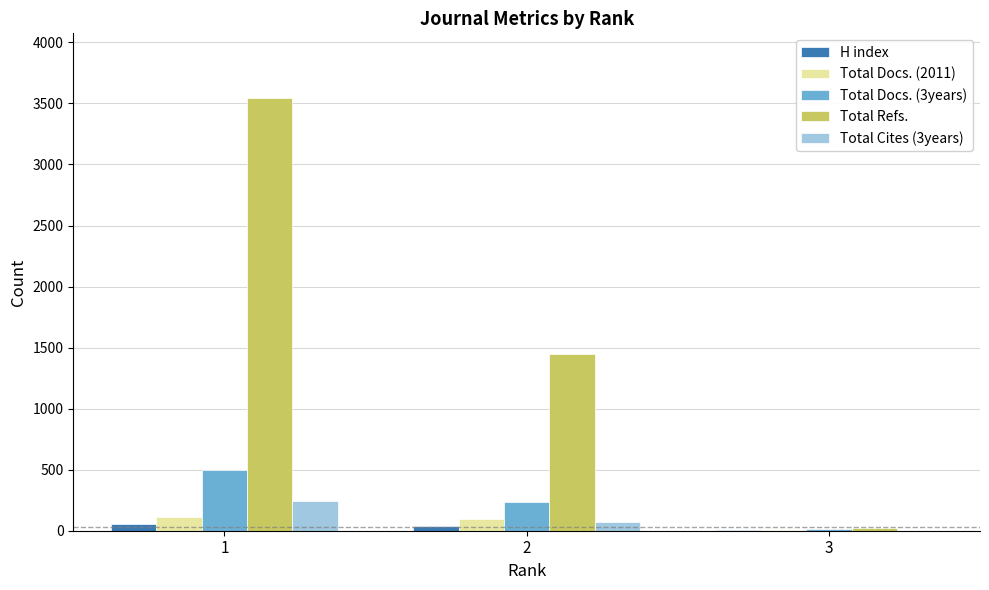

What value does the Total Refs. series have at 3?

25